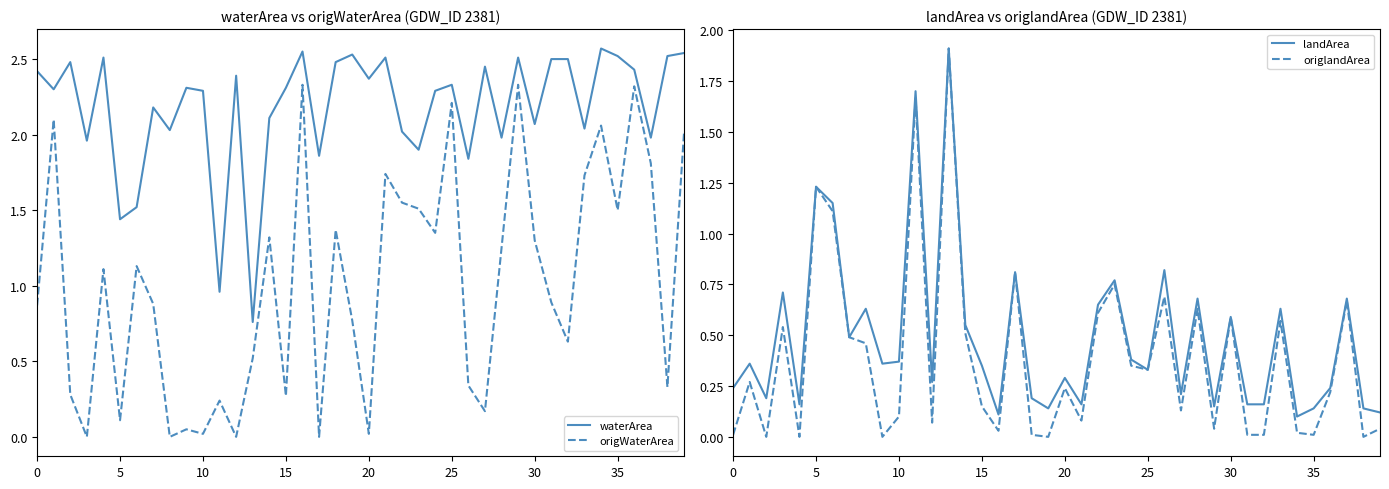

What is the sum of all waterArea values?

87.3